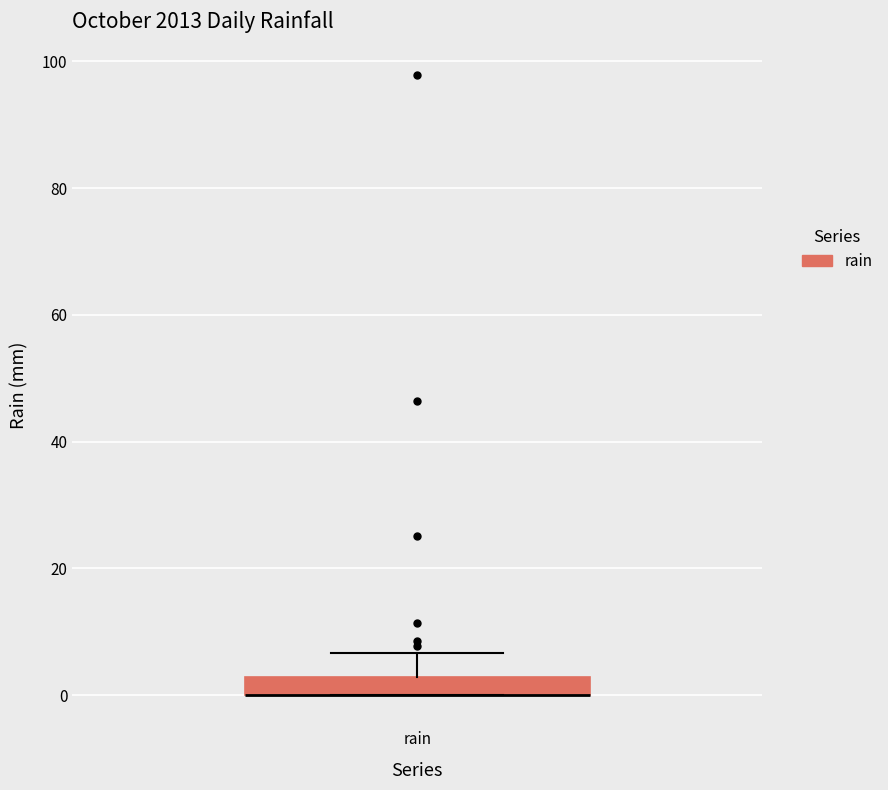

Where does the upper whisker of the box for rain end on the y-axis? The values are not printed on the chart, so give them approximately, as read against the axis.

6